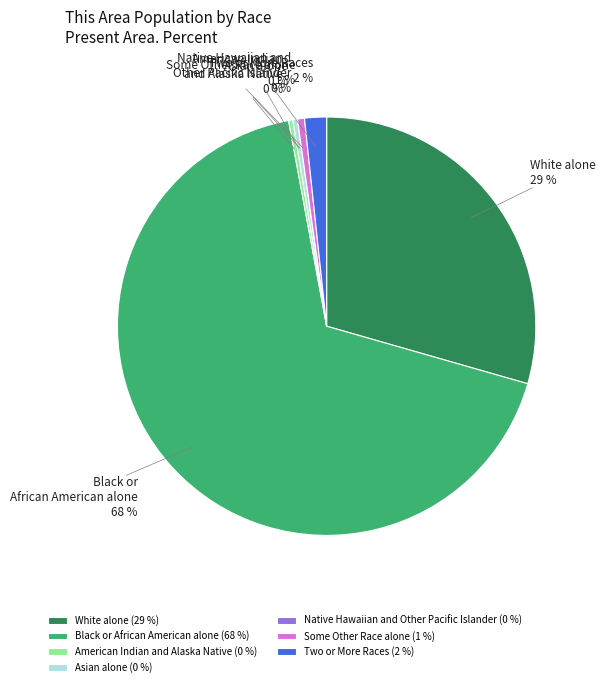

To the nearest percent, what is the average slice percentage?

14%